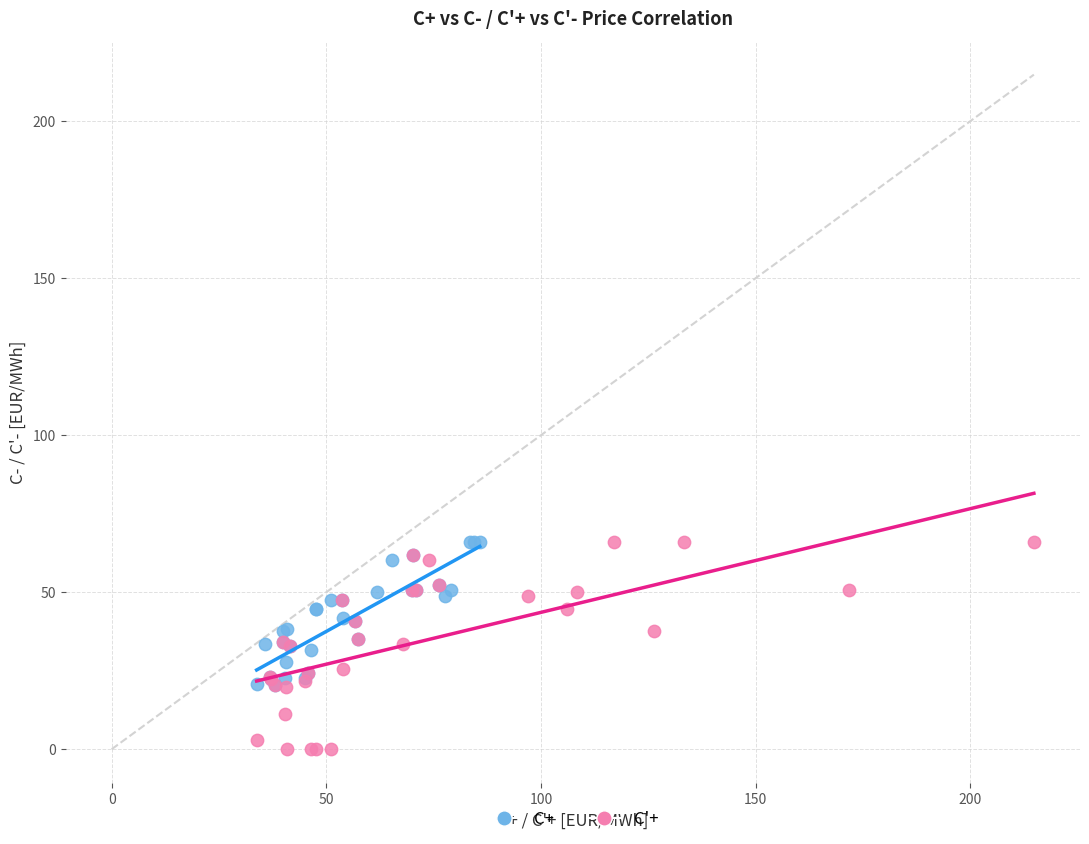

Which series has the largest Y range (max minus min)?

C'+